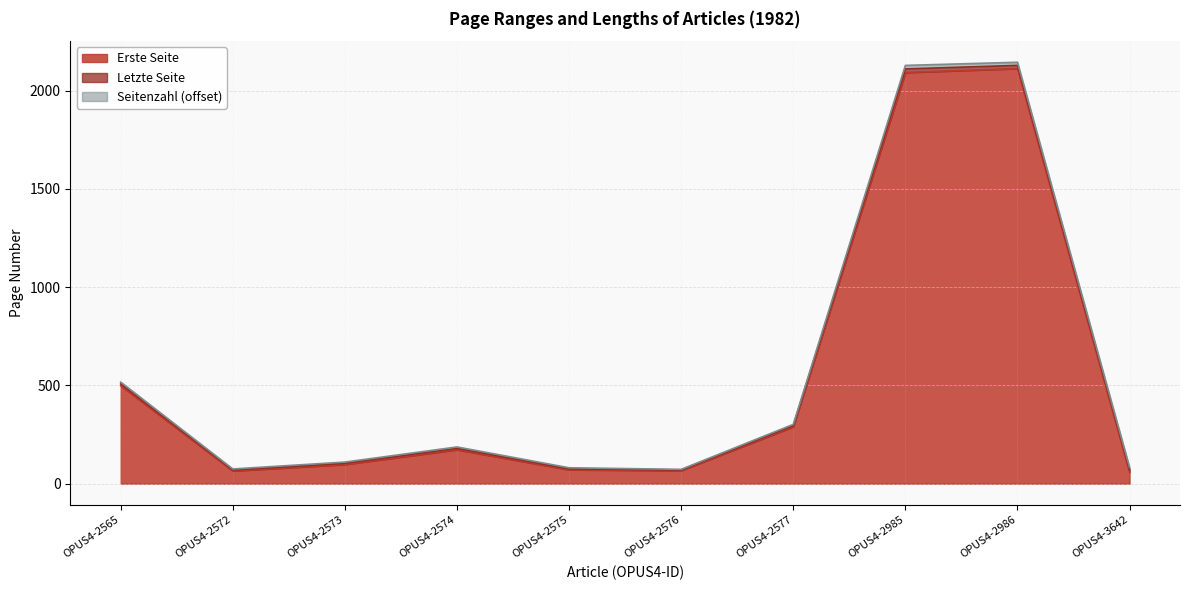

Does the chart have visible grid lines?

Yes